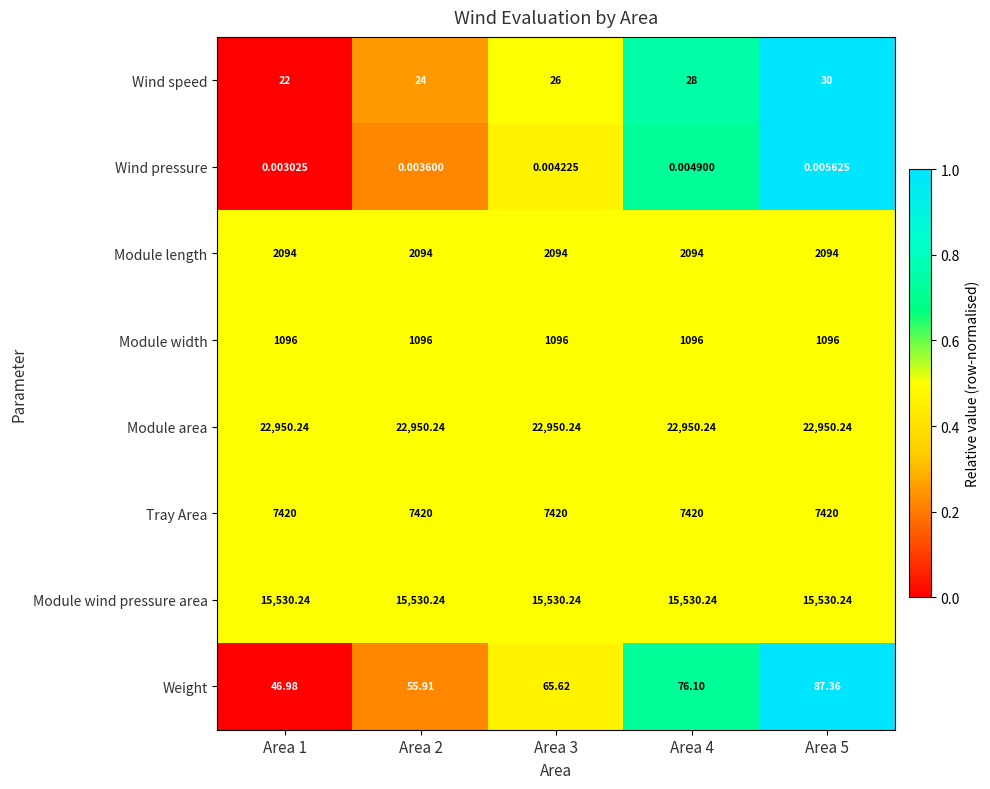

Which series has the widest spread of values?

Weight